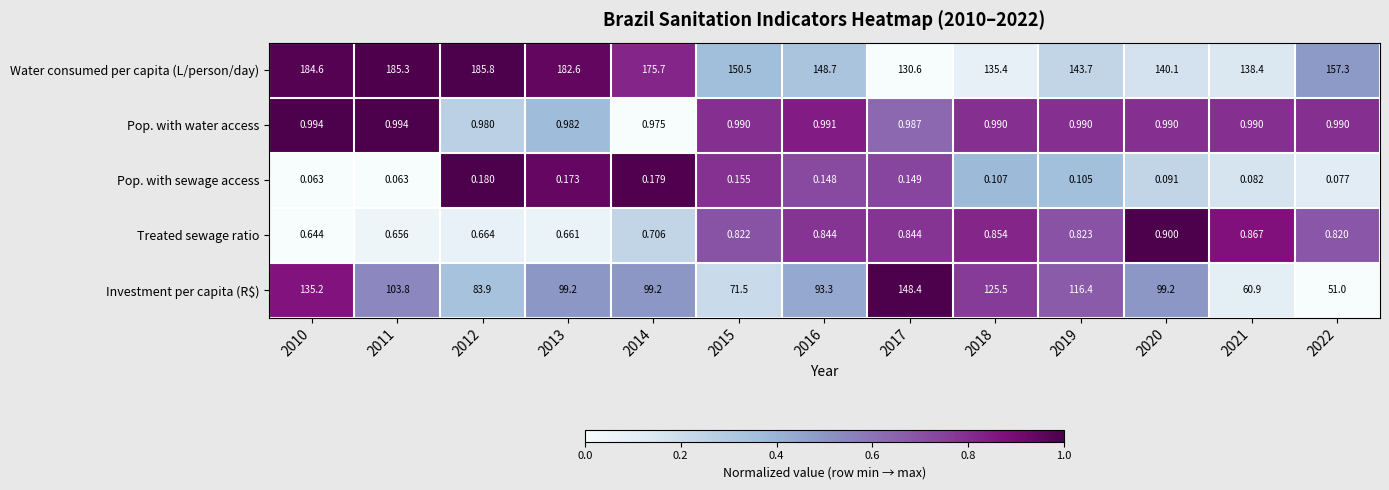

How many categories are shown in the chart?

13